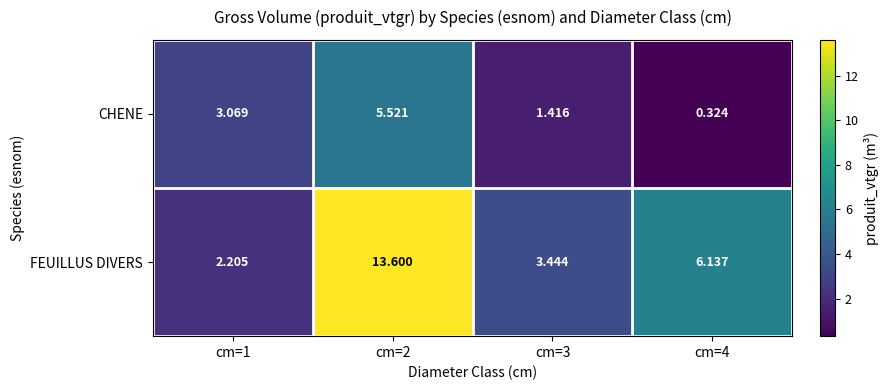

Rank the series by their maximum value, from highest to lowest.

FEUILLUS DIVERS, CHENE